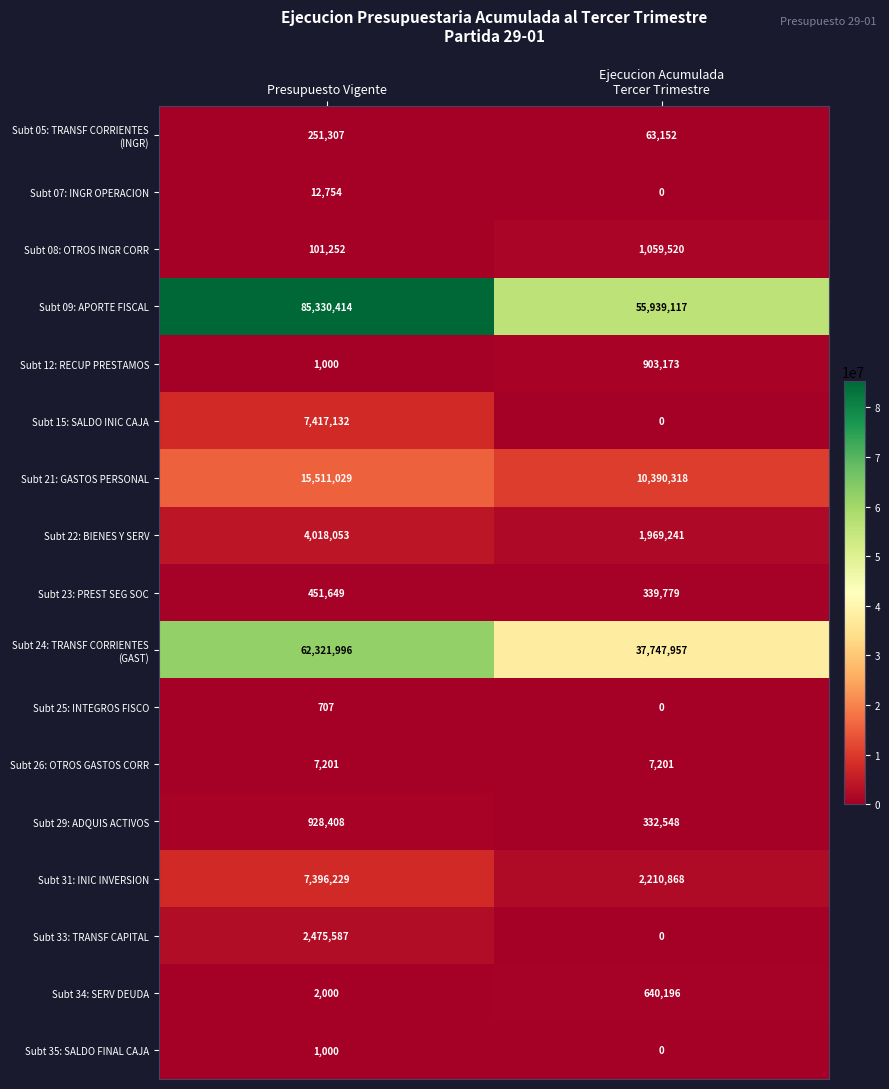

True or false: Subt 23: PREST SEG SOC has a value of 158664 at Presupuesto Vigente.

False